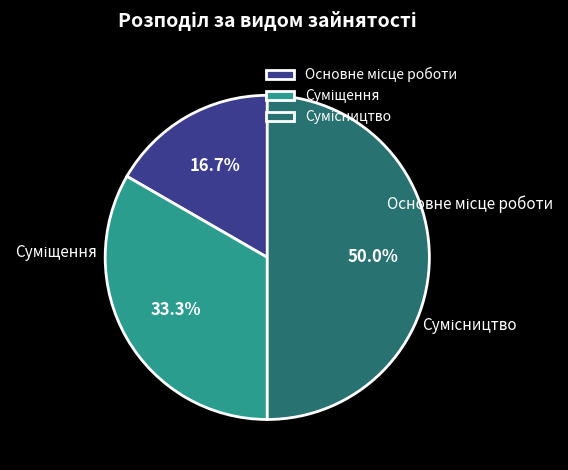

Does Основне місце роботи represent more than half of the total?

No